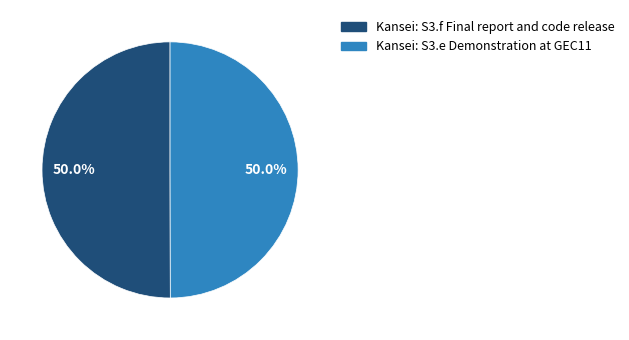

To the nearest percent, what portion does Kansei: S3.f Final report and code release represent?

50%